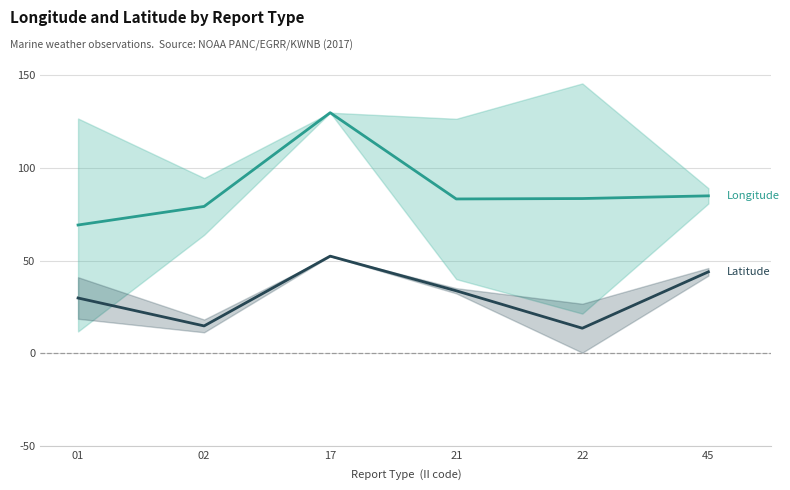

Reading left to right, list all the values displayed in this chart.

Longitude: 69.2	79.2	129.8	83.2	83.5	84.9
Latitude: 29.8	14.7	52.4	33.7	13.5	43.9